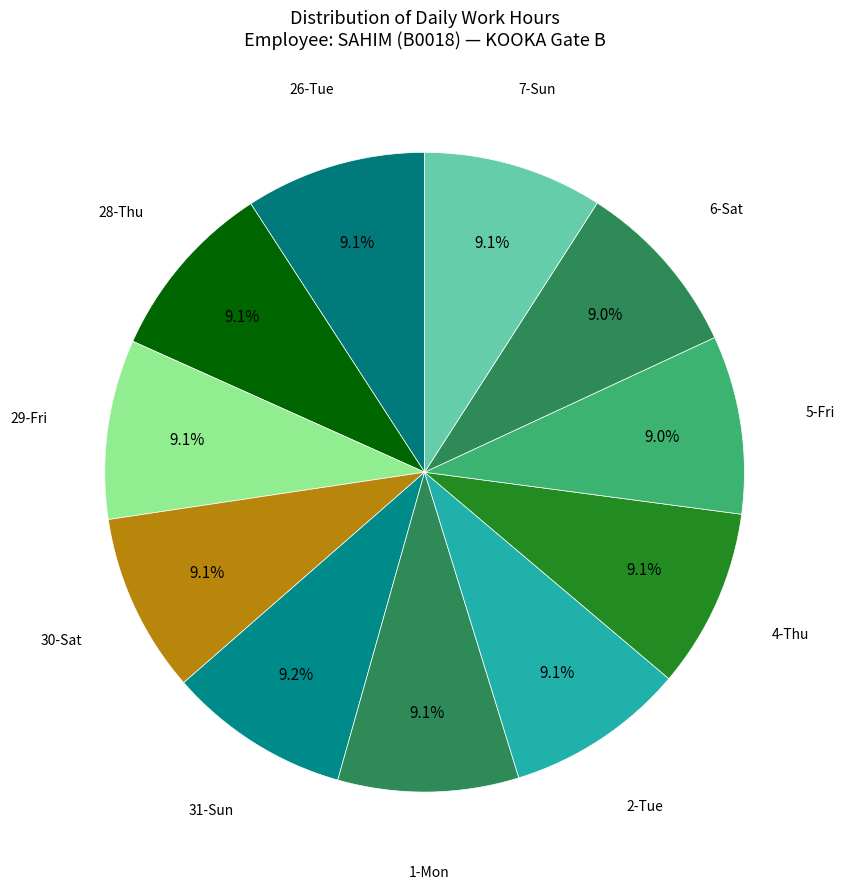

Count the number of slices in the pie.

11